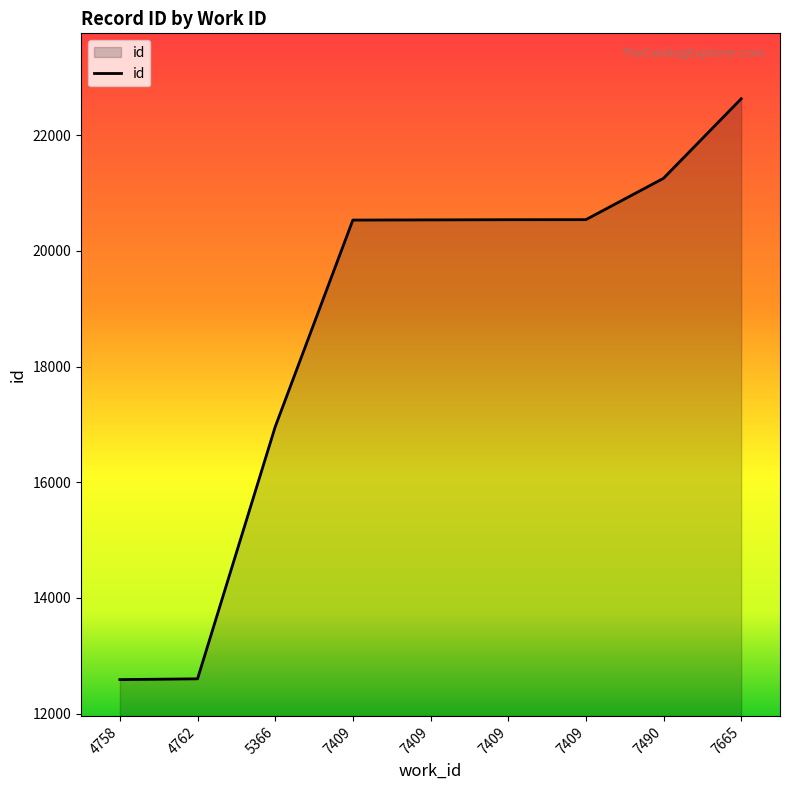

Is it true that the value at 7409 is 20539?

True